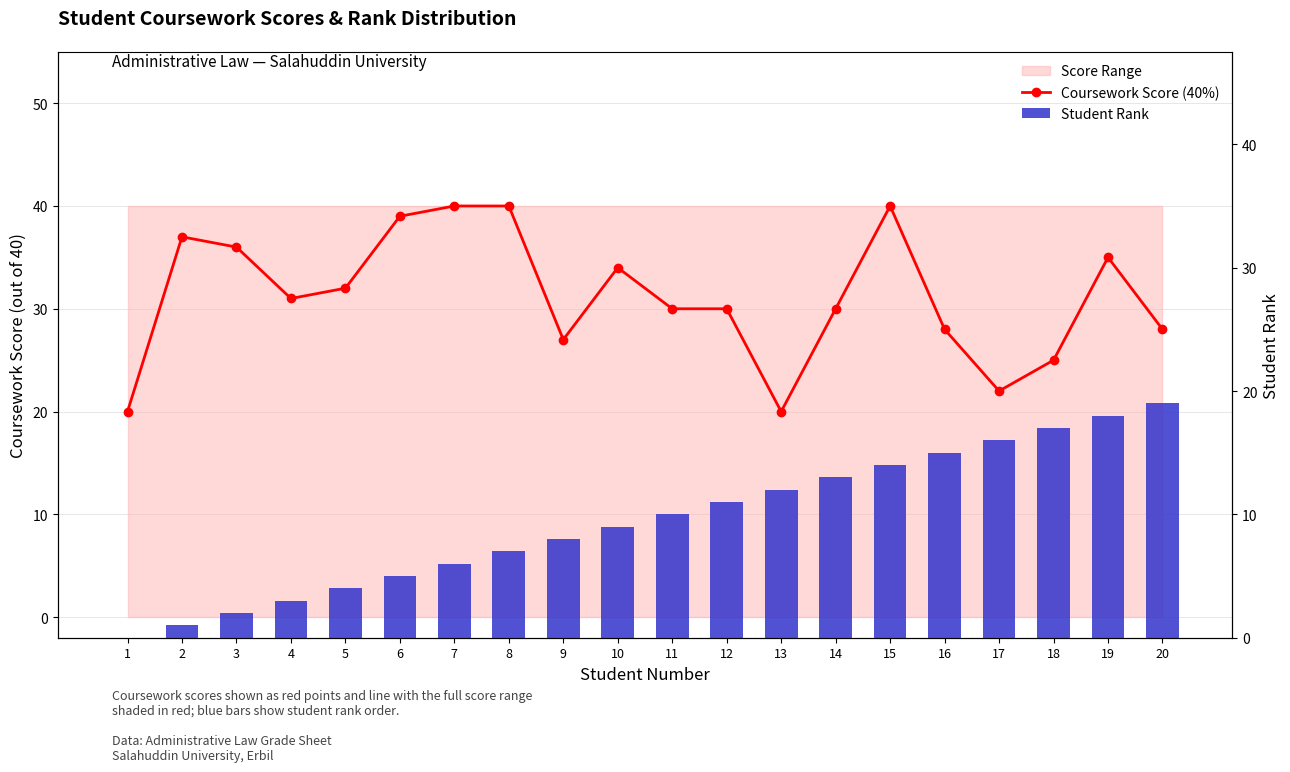

Between 15 and 4, which is larger?

15